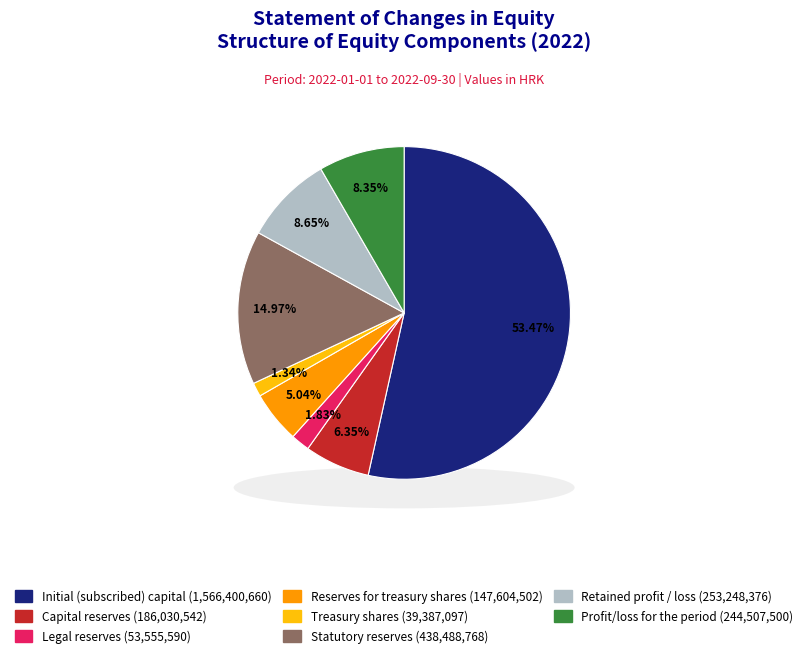

Count the number of slices in the pie.

8